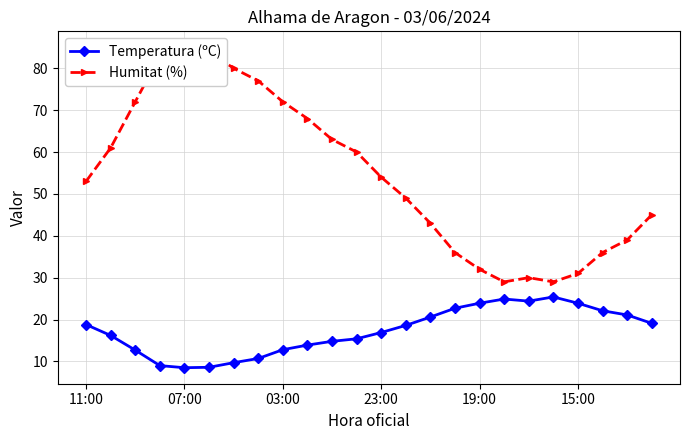

What position from the right is 9?

15